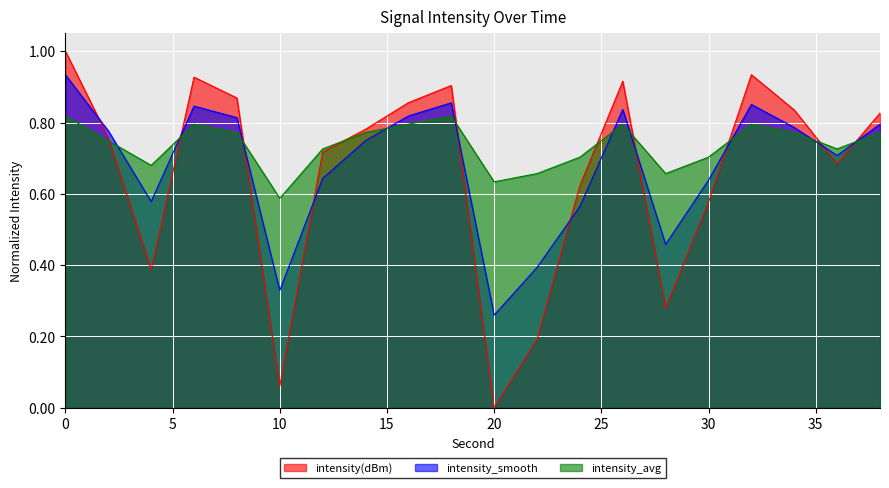

What are all the series names shown in the legend?

intensity(dBm), intensity_smooth, intensity_avg